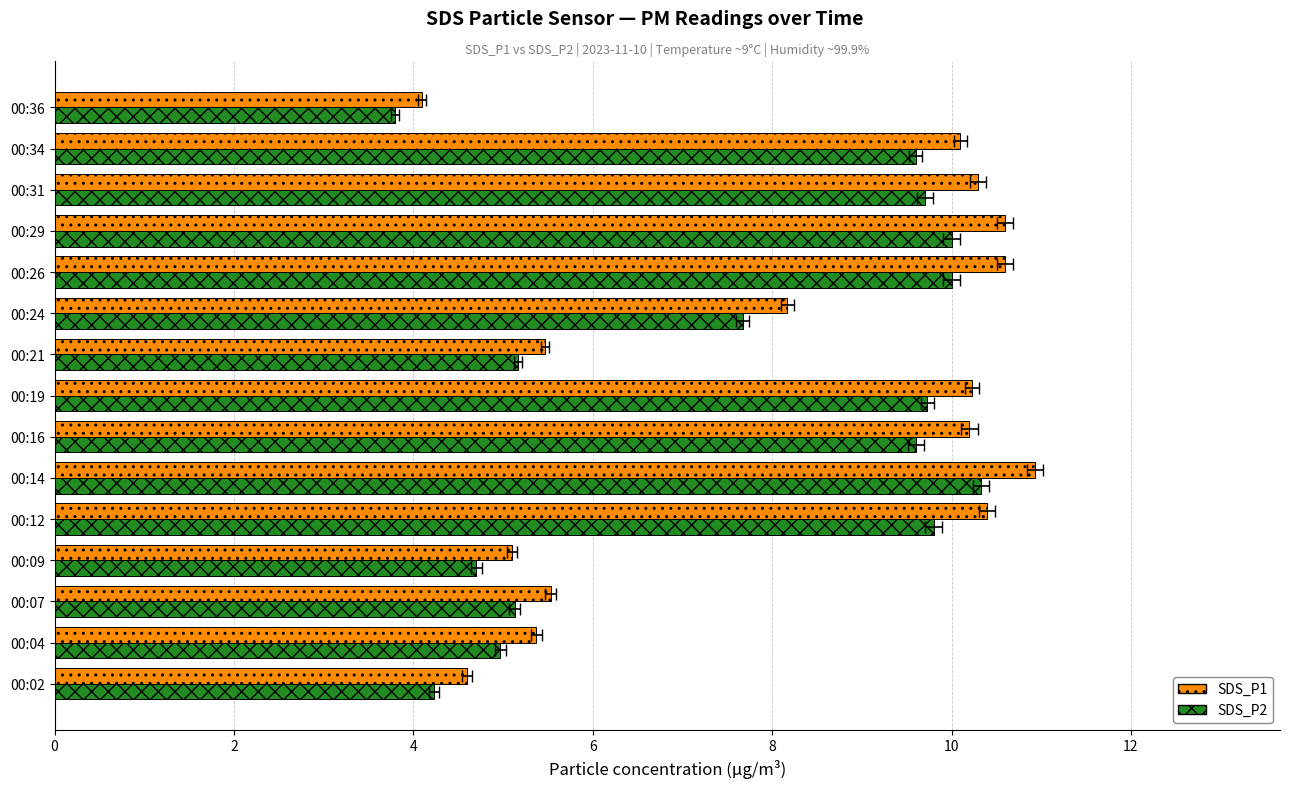

What is the greatest value displayed?

10.9